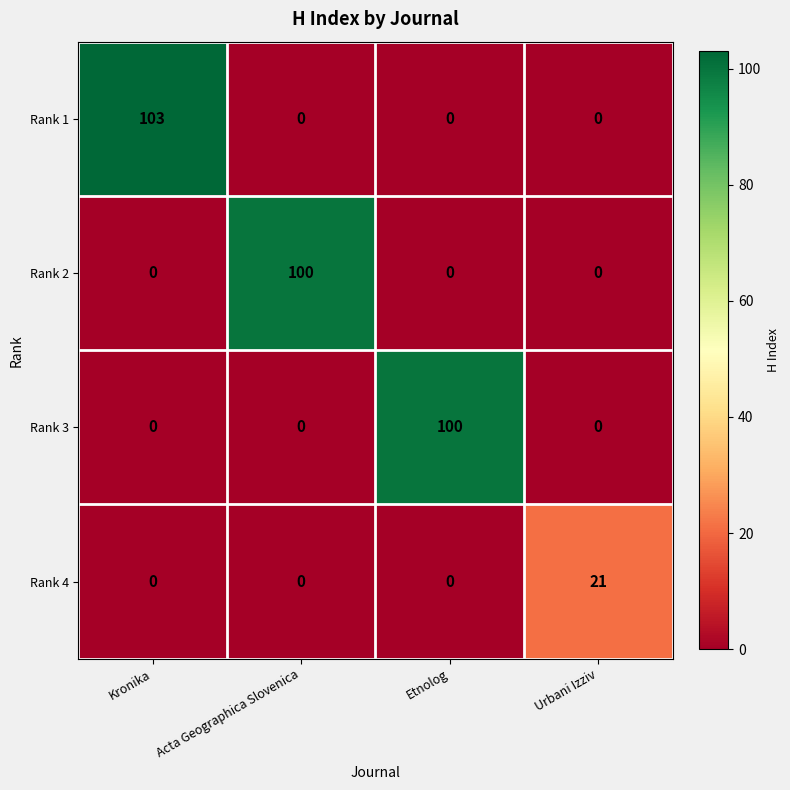

Which category has the highest value across all series?

Kronika